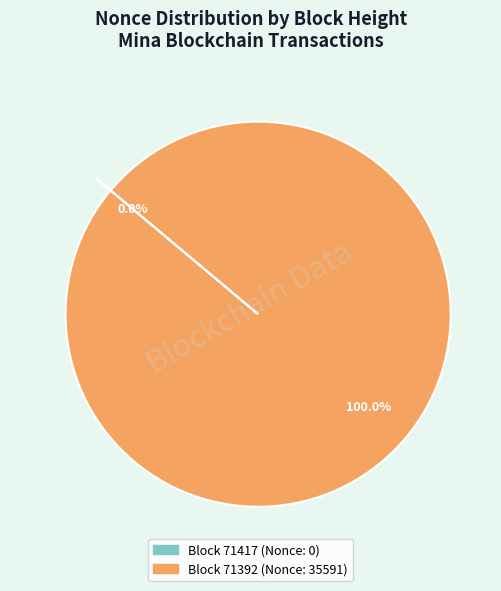

Does any single category account for the majority?

Yes